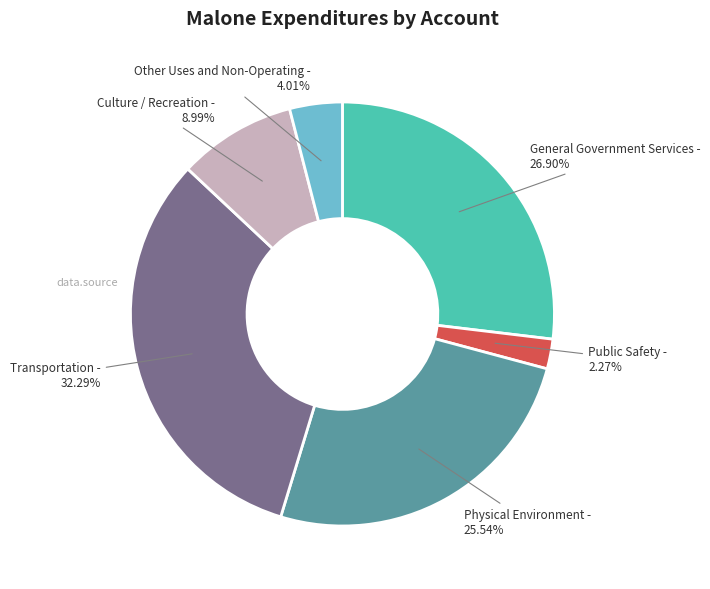

To the nearest percent, what is the difference between the largest and smallest slice percentages?

30%